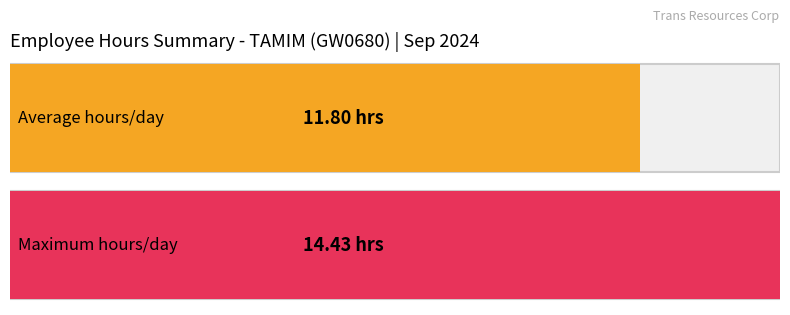

What is the maximum value shown in the chart?

14.4